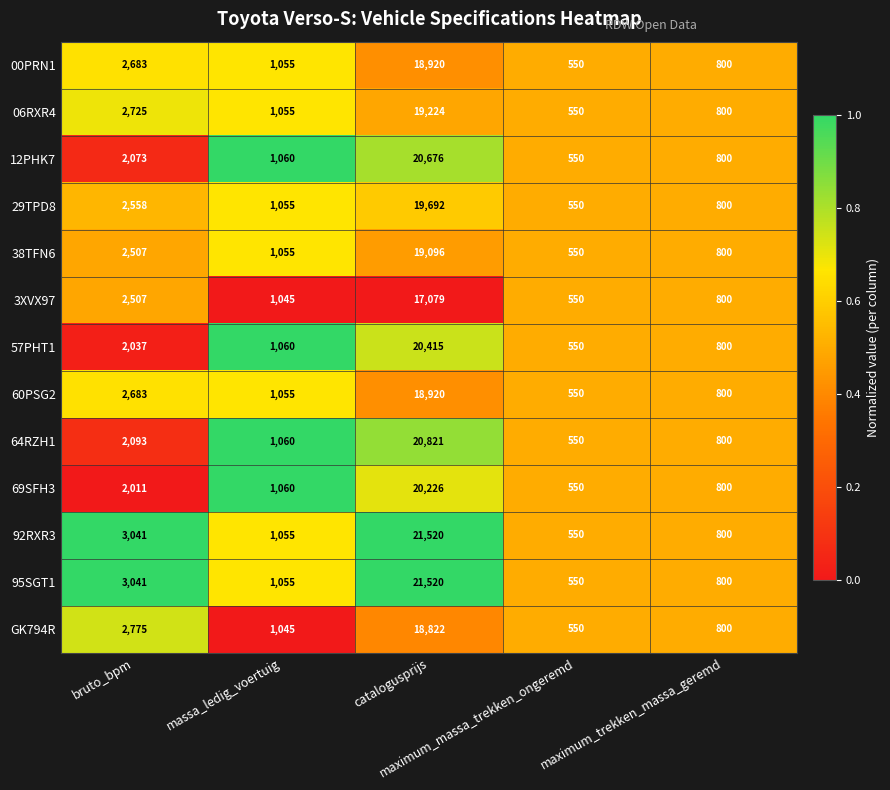

What is the maximum value shown in the chart?

21520